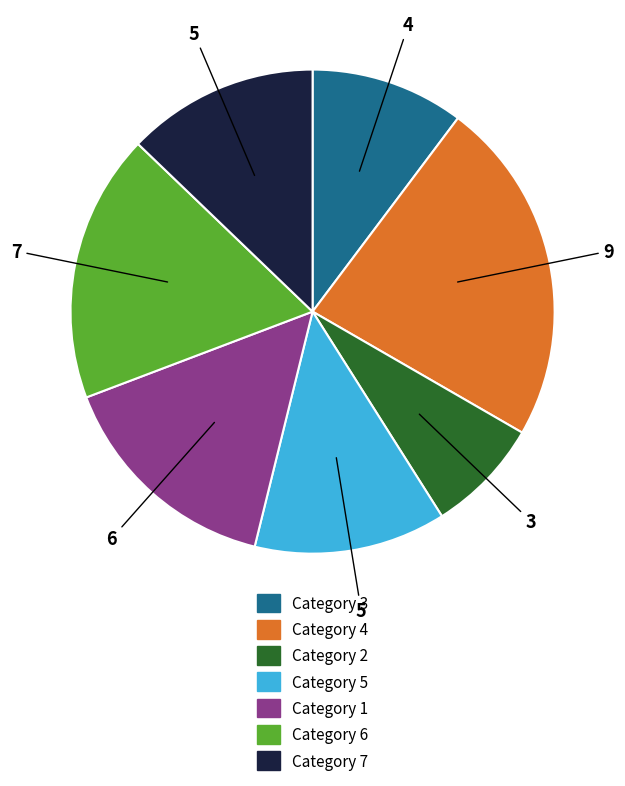

What is the ratio of the value at Category 2 to the value at Category 4?

0.3